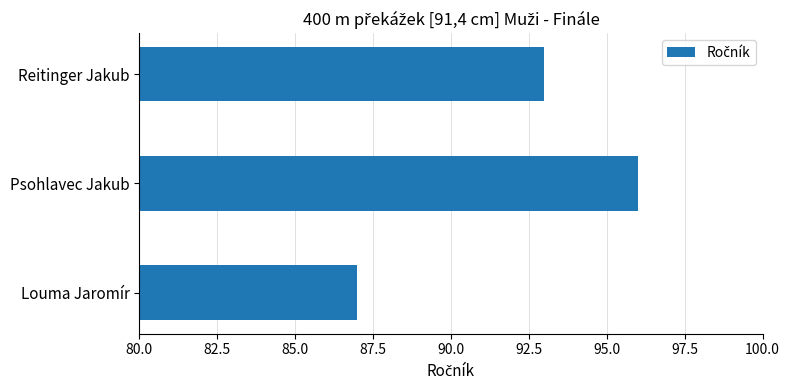

What is the sum of all values?

276